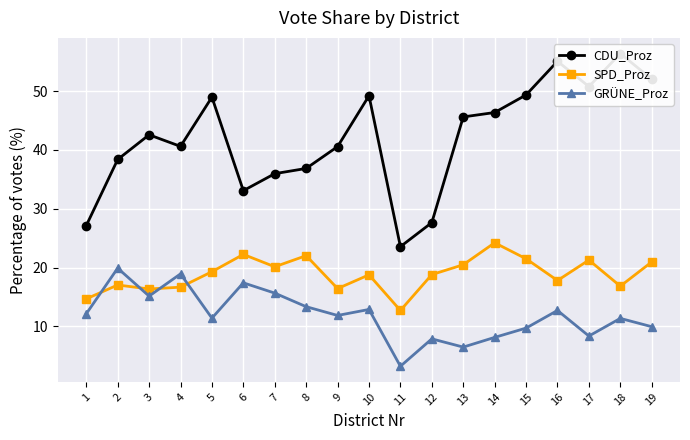

The value of CDU_Proz at 9 is 40.6. True or false?

True